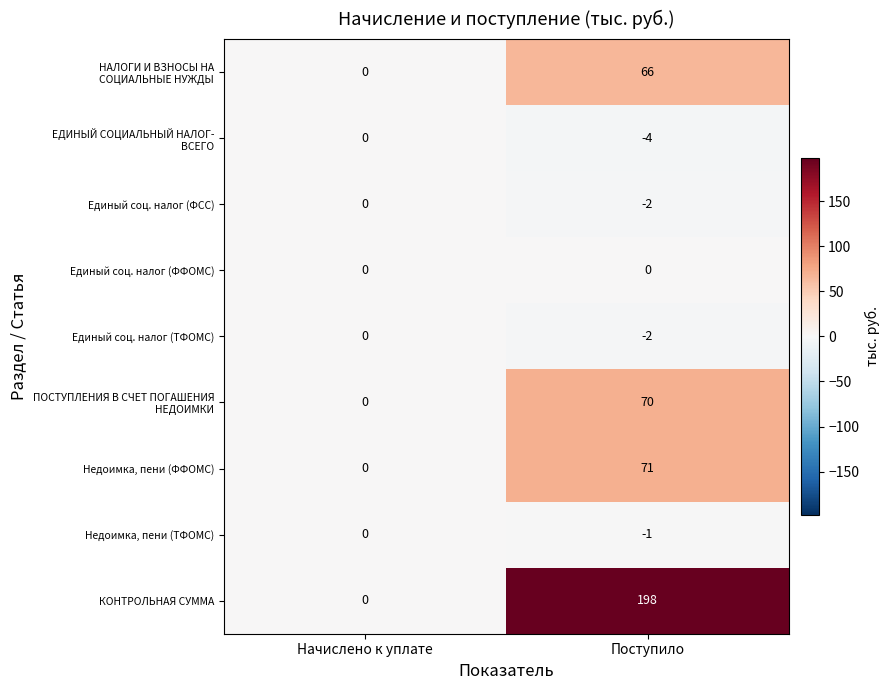

How many values in the Недоимка, пени (ФФОМС) series are below 71?

1